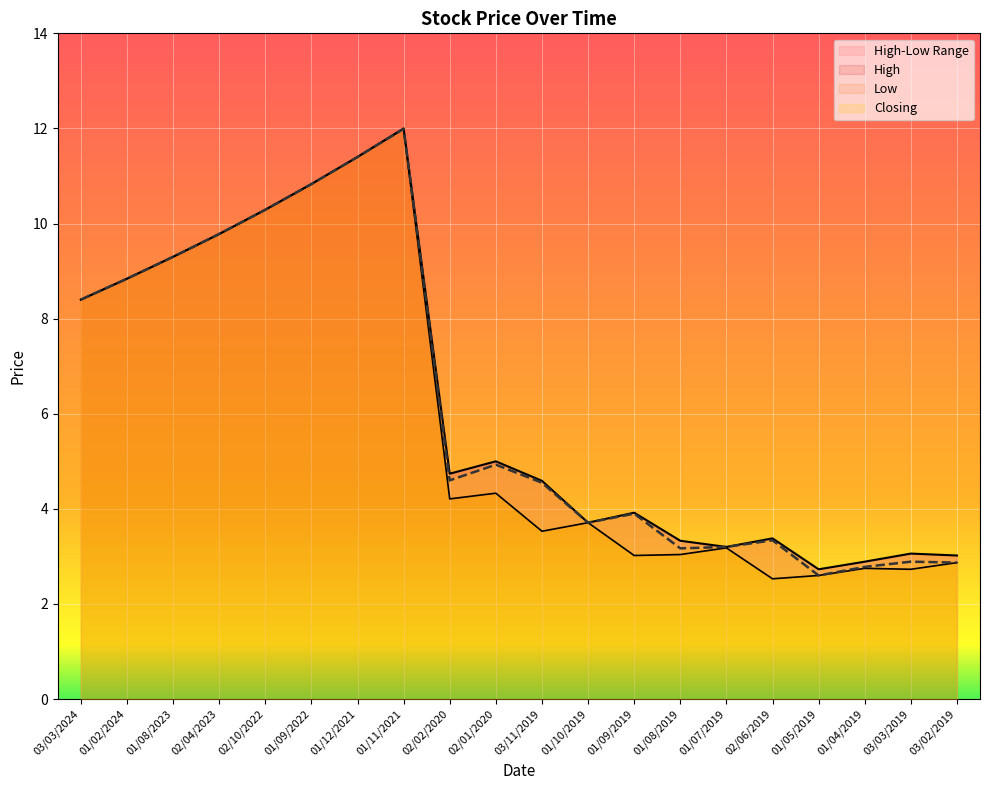

Which series has the largest total across all categories?

High